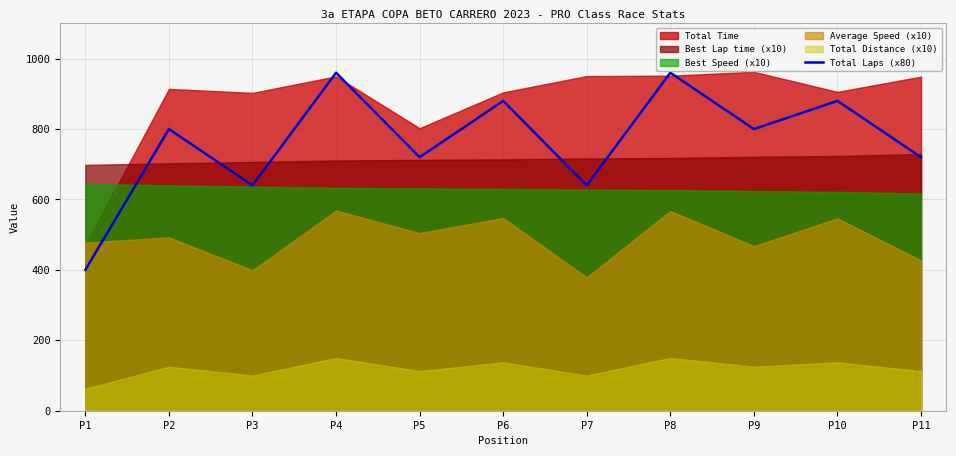

True or false: there are more than 1 points higher than both neighbors.

True